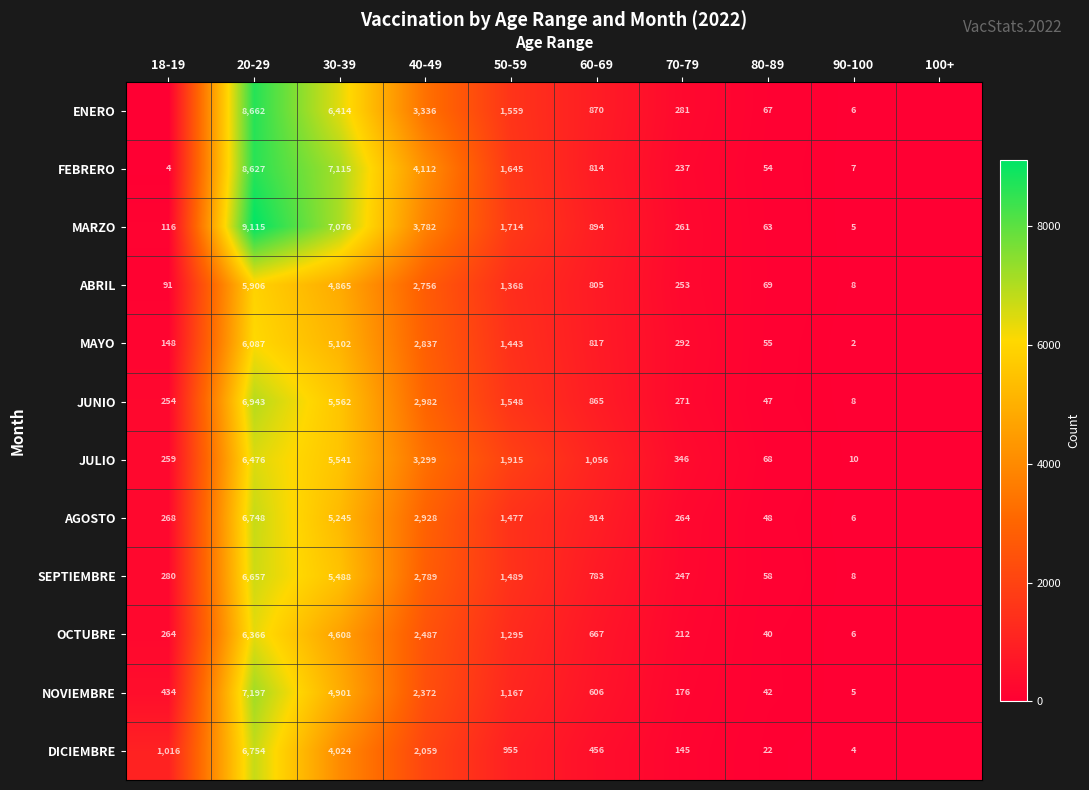

Is it true that NOVIEMBRE equals 1864 at 50-59?

False